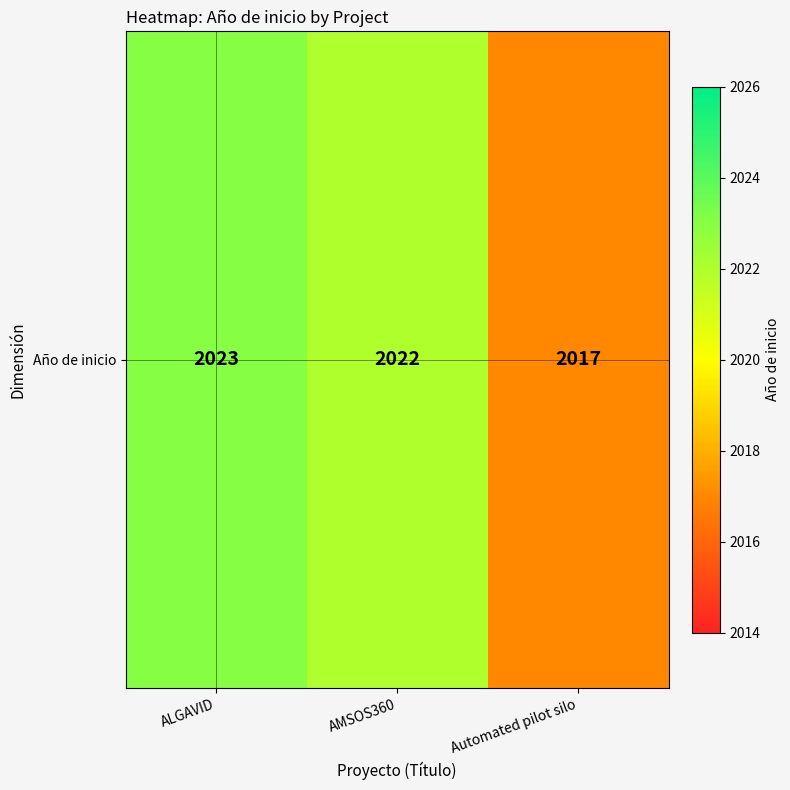

At which category does the chart reach its peak across all series?

ALGAVID